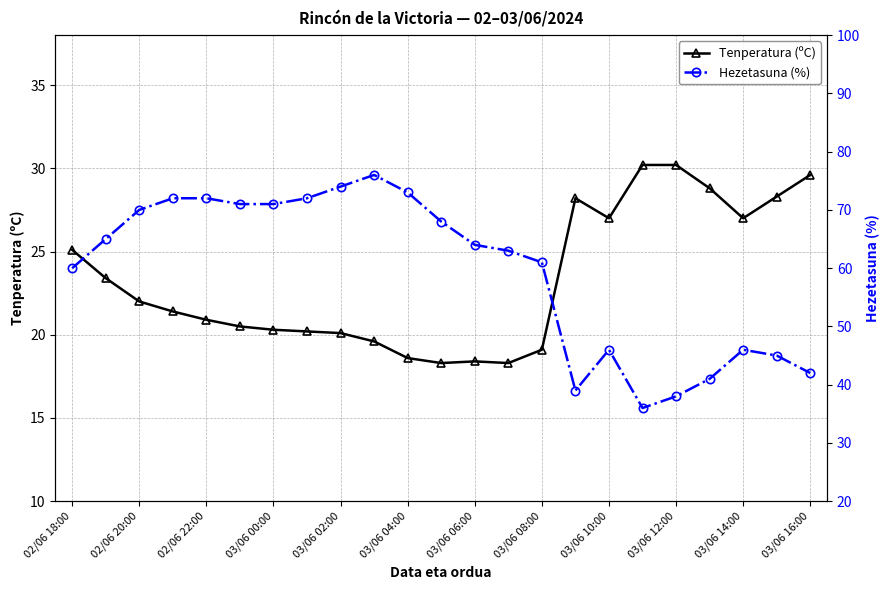

How many lines are shown in the chart?

2